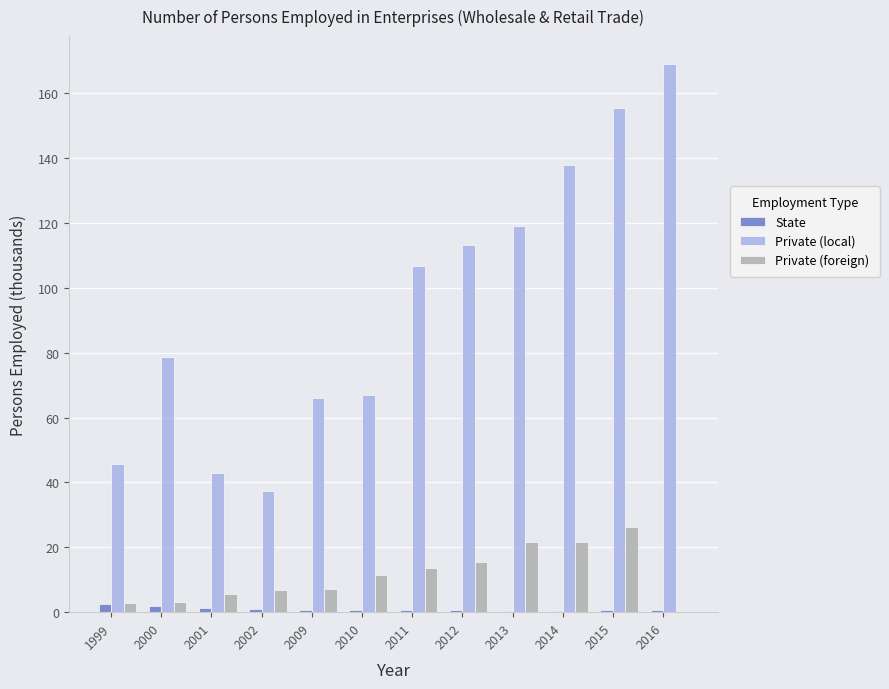

At which category is the sum across all series the highest?

2015